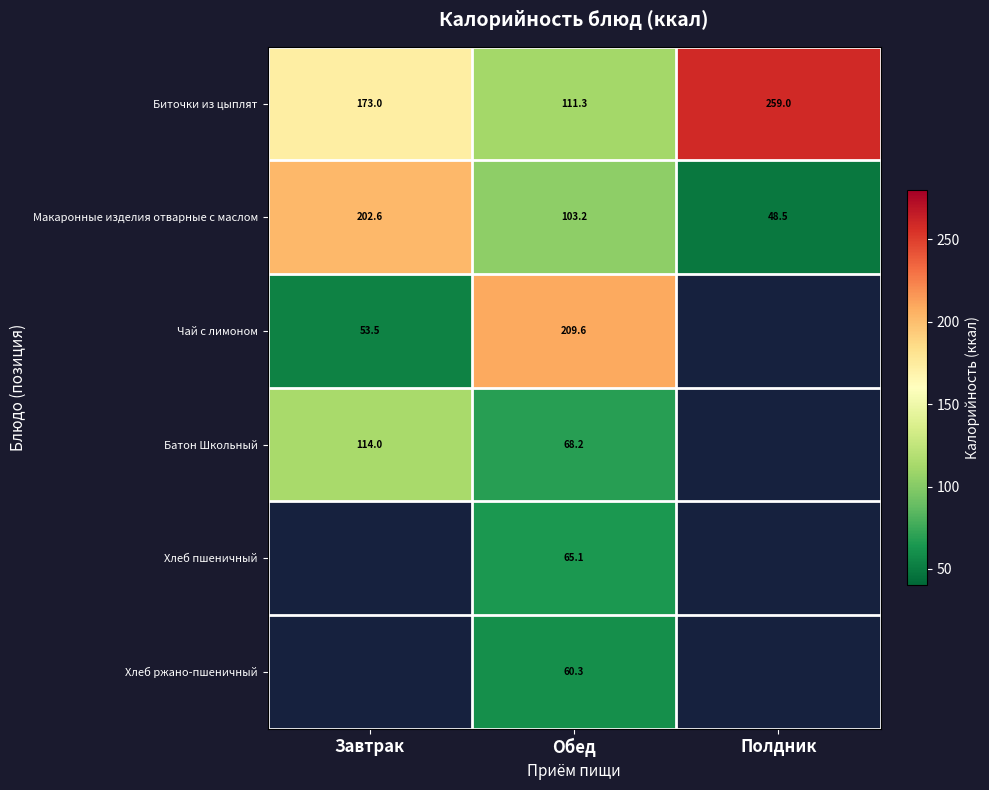

What is the smallest value displayed?

48.5